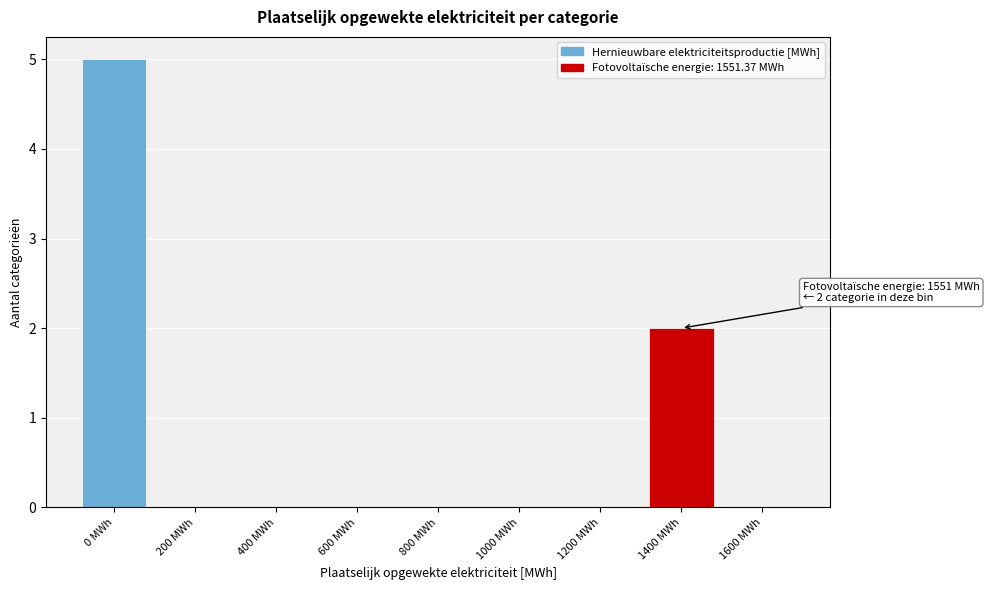

Reading left to right, what are all the values shown in this chart?

0 MWh=5	200 MWh=0	400 MWh=0	600 MWh=0	800 MWh=0	1000 MWh=0	1200 MWh=0	1400 MWh=2	1600 MWh=0